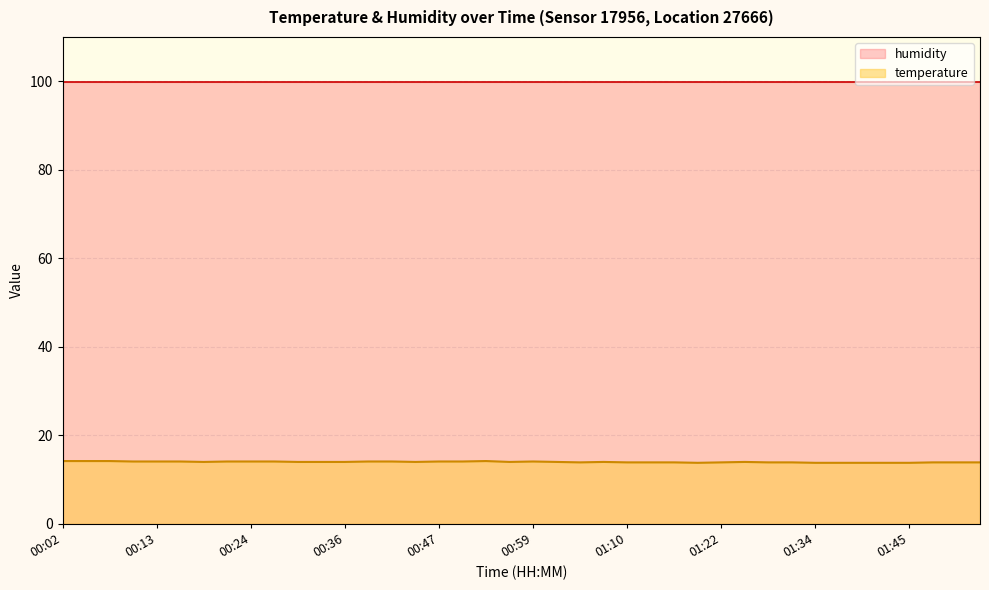

What is the smallest value displayed?

13.8